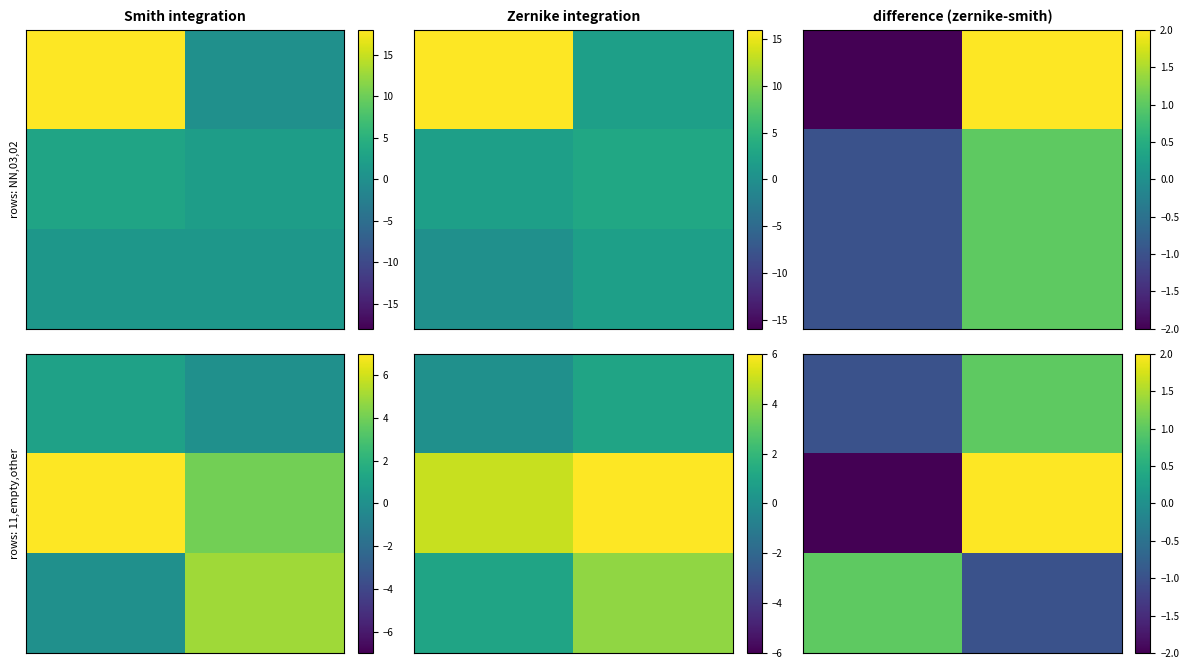

What is the spread (max minus min) of values at 0?

3